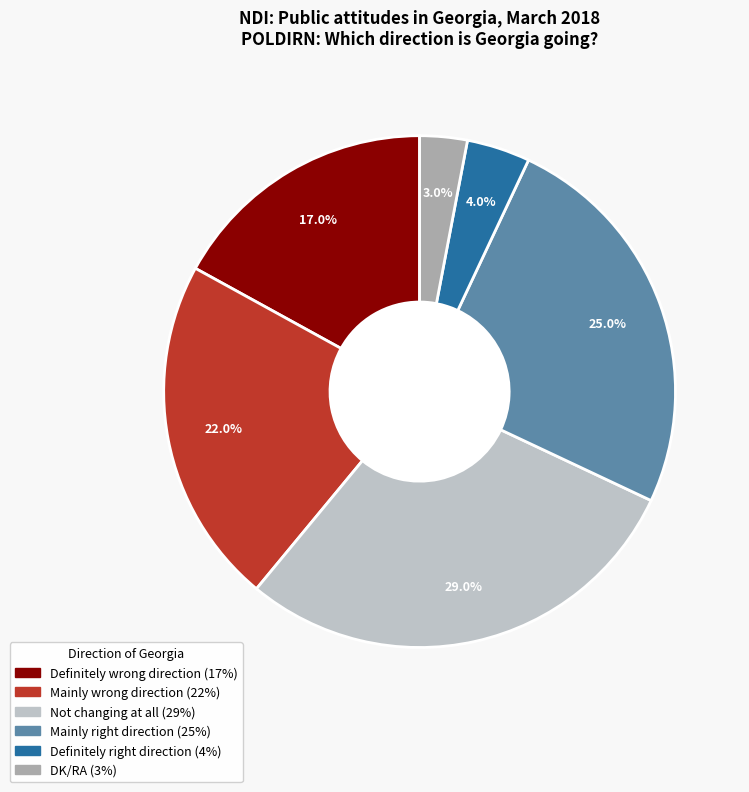

Combined, what portion of the pie is Mainly wrong direction and Definitely wrong direction?

39.0%